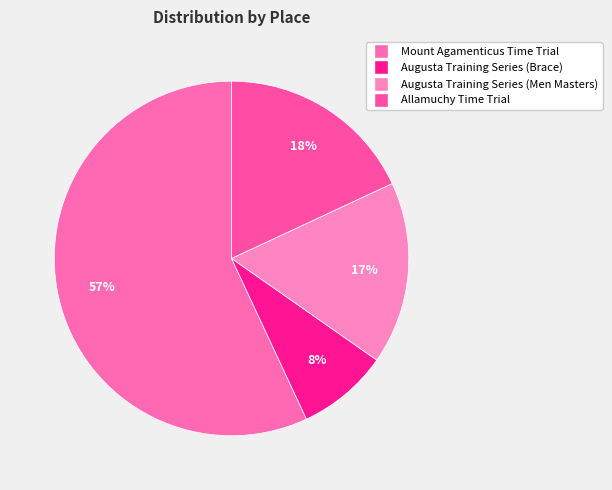

How many slices are in this pie chart?

4